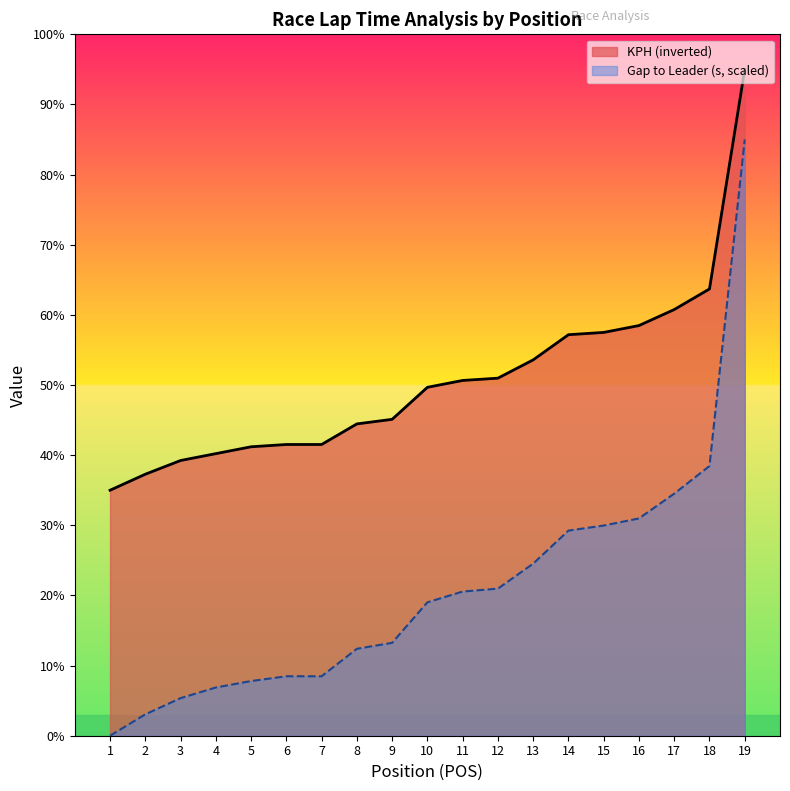

How many values in the GAP_FIRST_sec series exceed 19?

10